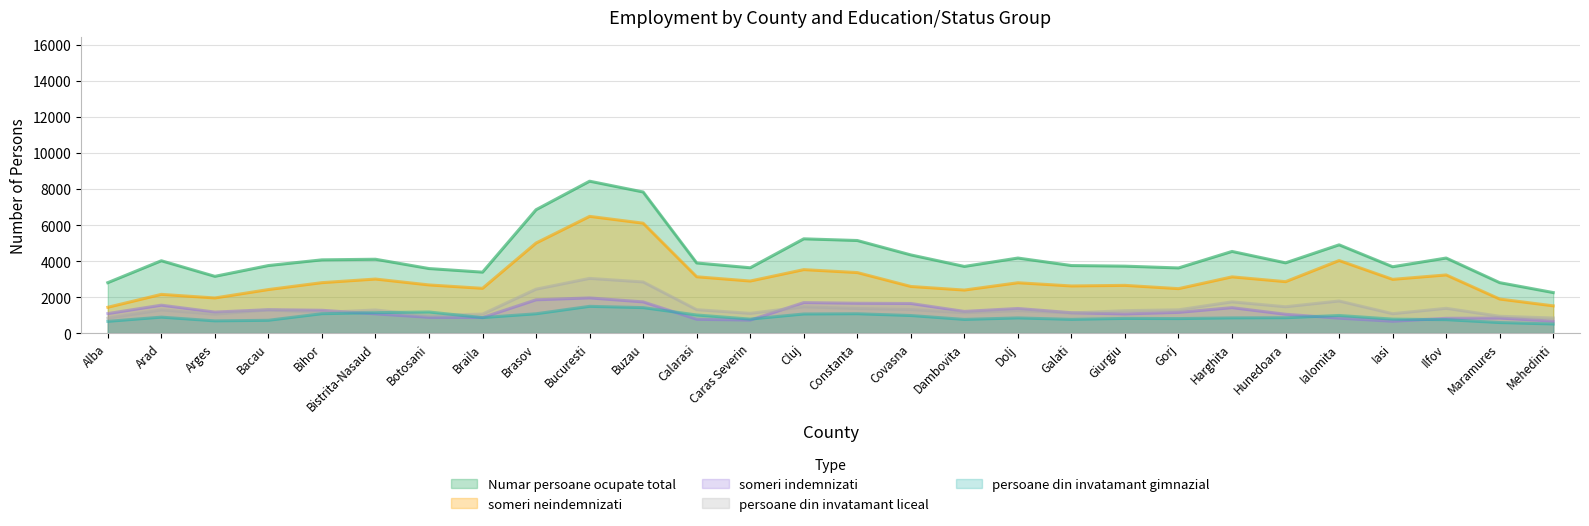

What is the minimum value for persoane din invatamant liceal?

831.7